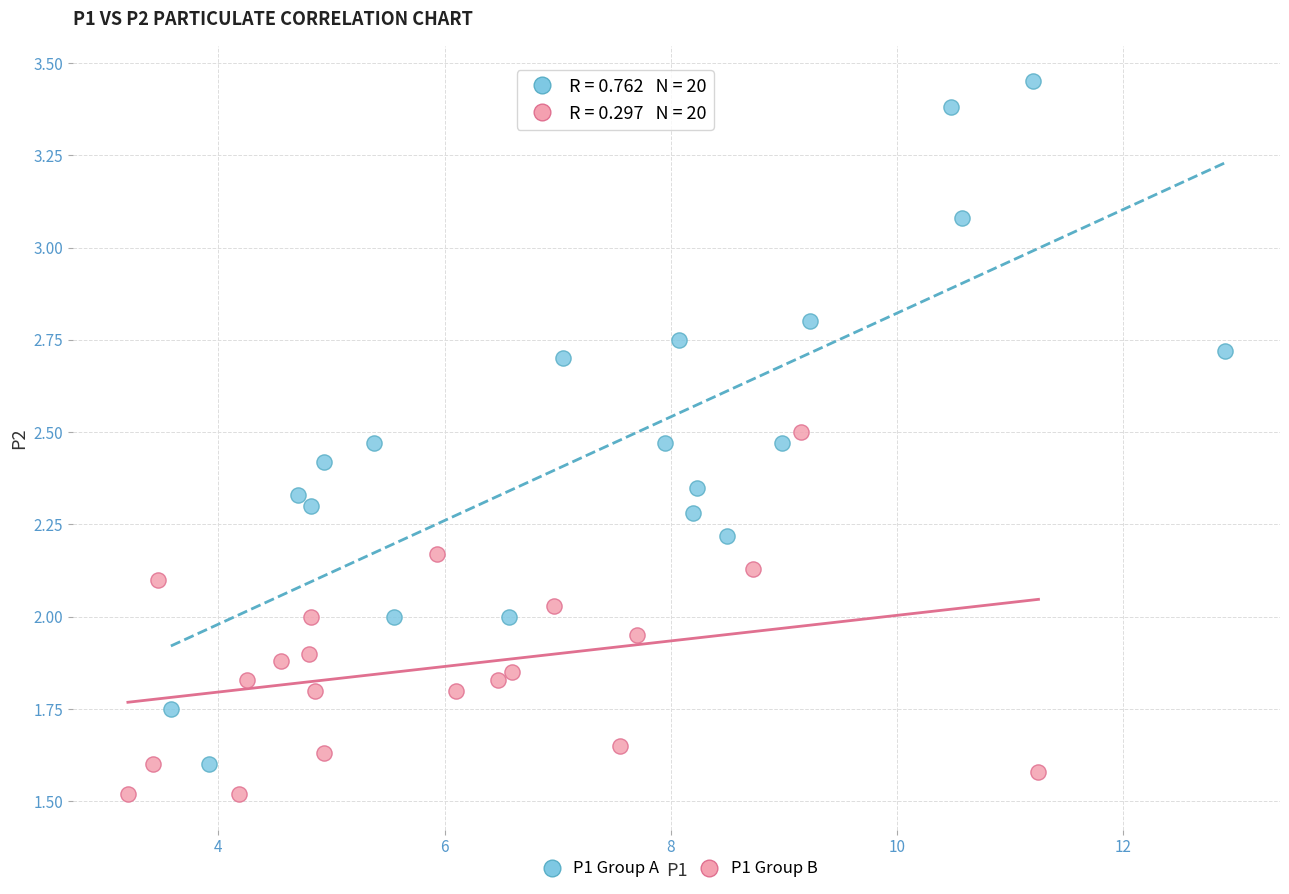

Which series has the largest Y range (max minus min)?

P1 Group A